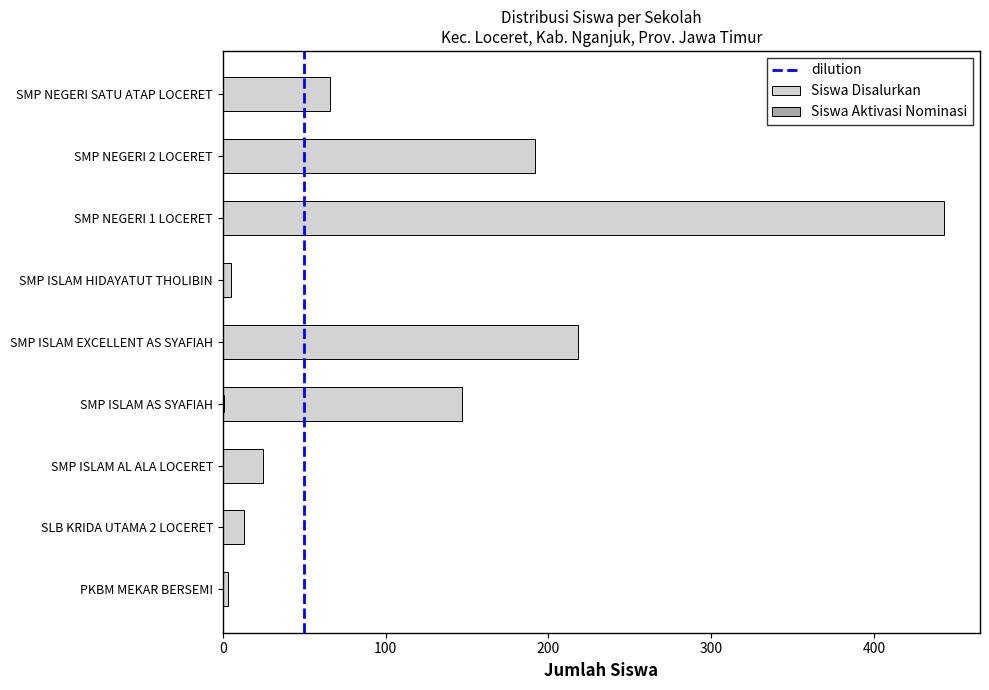

Count the Siswa Aktivasi Nominasi values in the range 0 to 1.

9